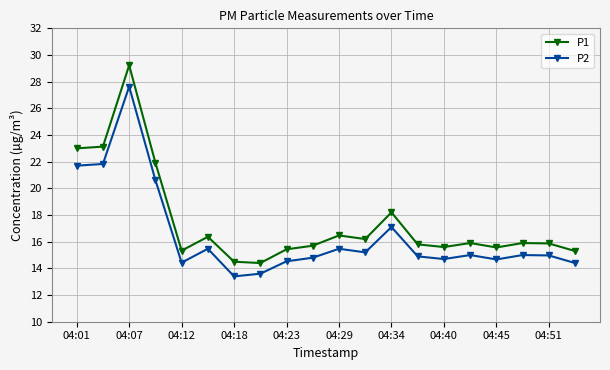

How many distinct data groups are displayed?

2